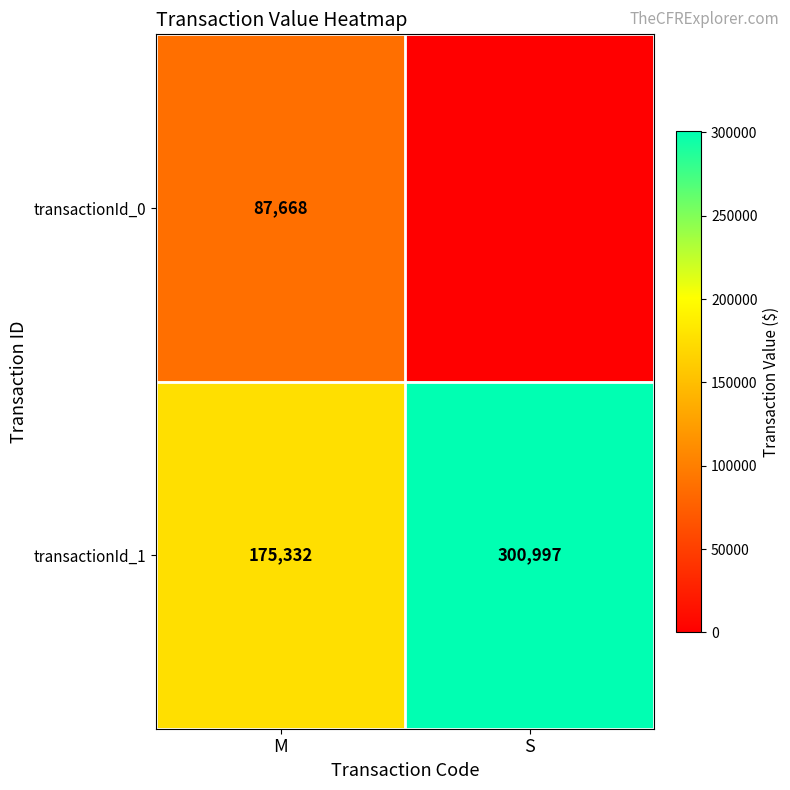

What is the difference between the maximum and minimum values in the transactionId_1 series?

125665